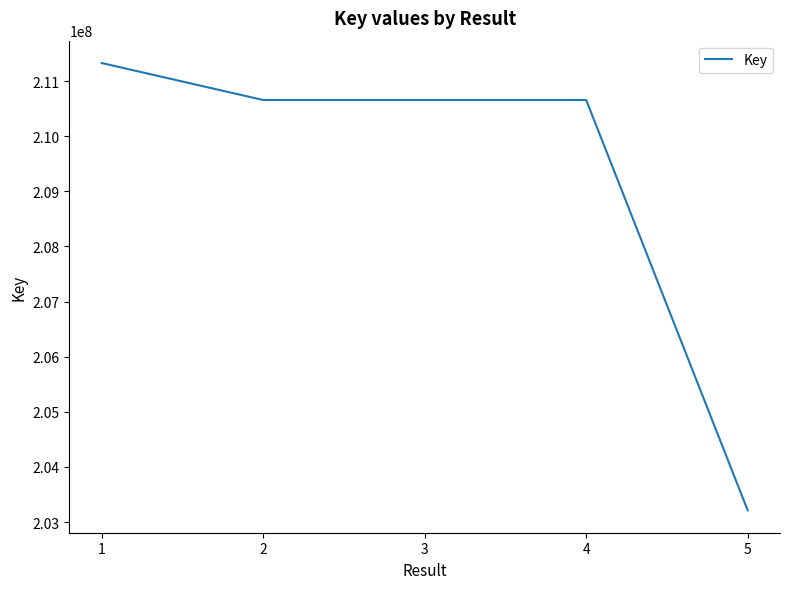

True or false: the data shows 309752933 at 1.

False